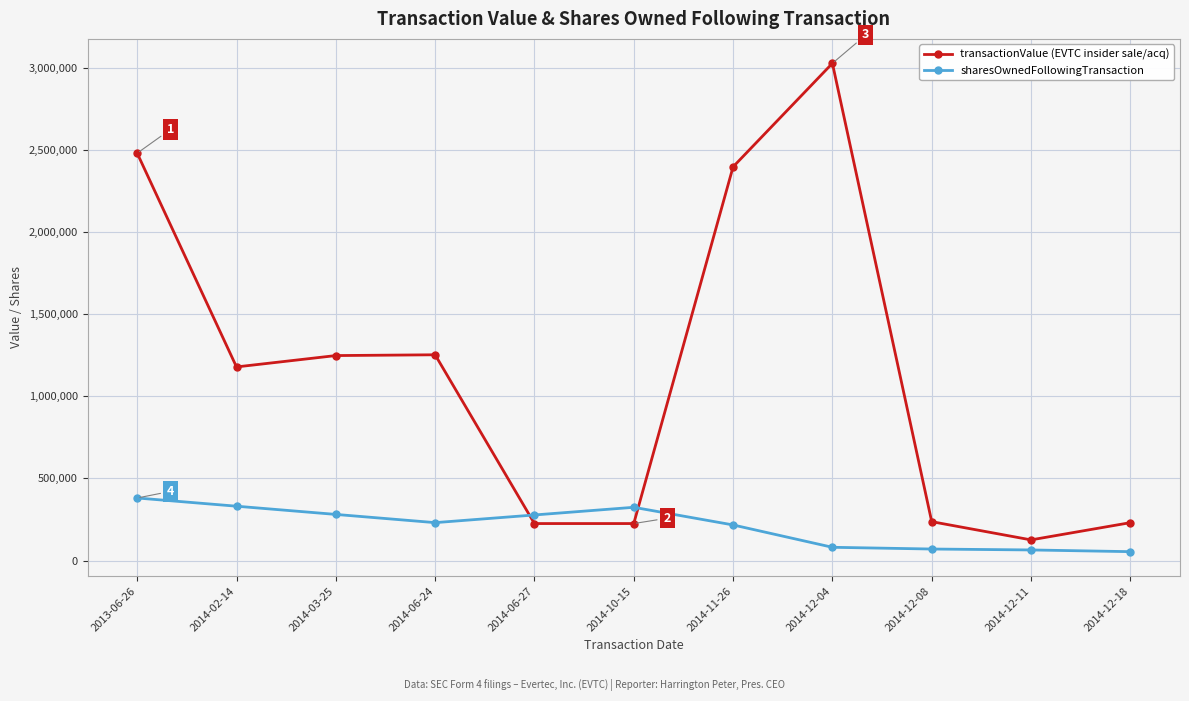

How many lines are shown in the chart?

2